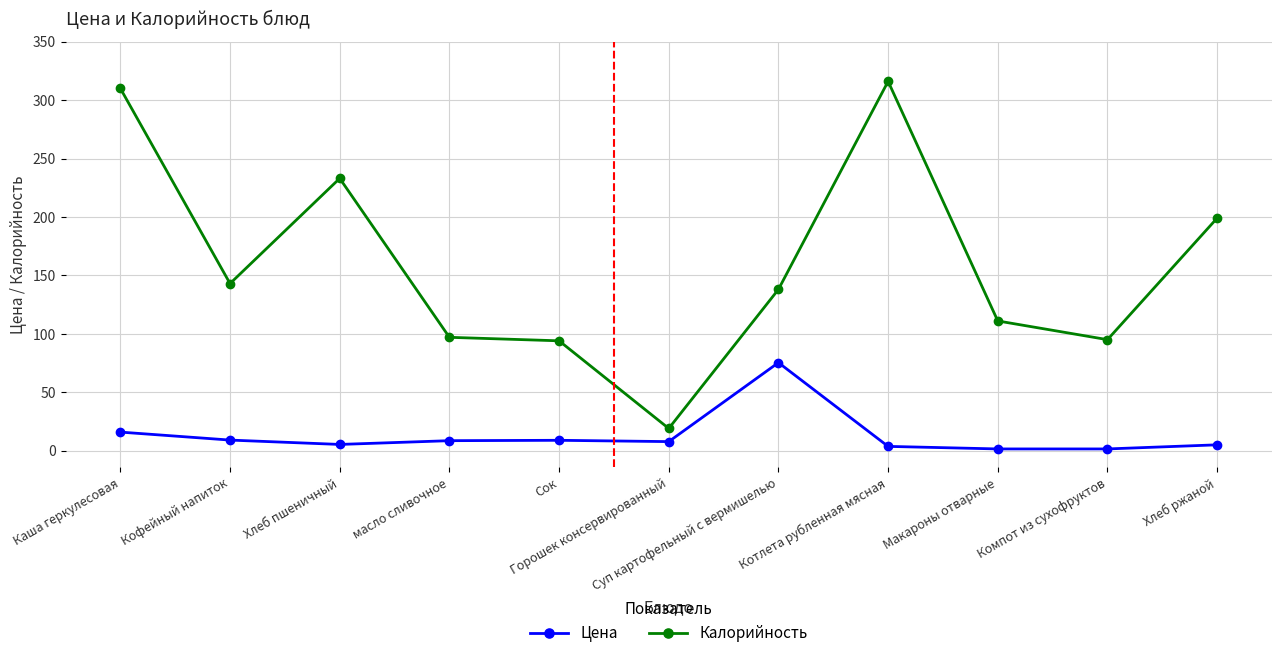

What is the value of the Калорийность point at the 8th from the left?

316.0